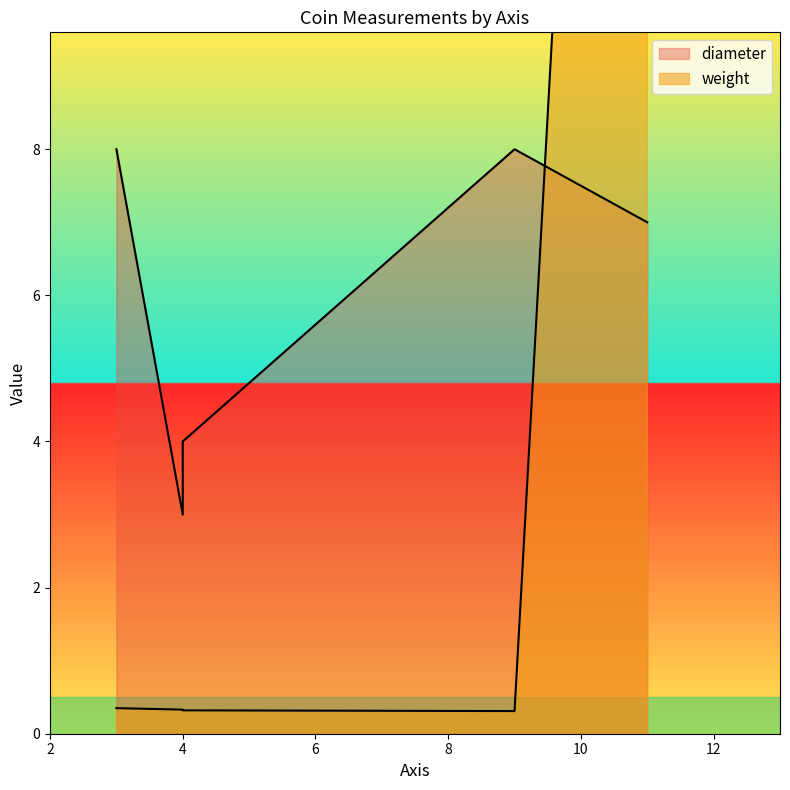

List the labels in order of diameter value, largest first.

3, 9, 11, 4, 4